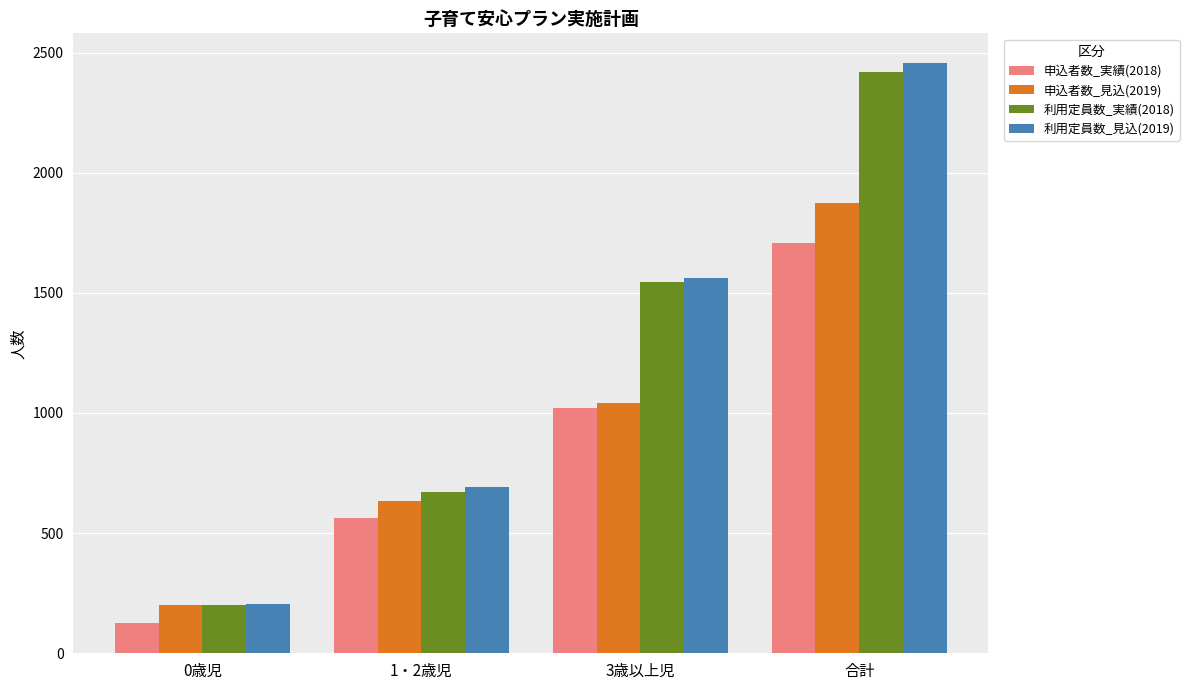

What are all the series names shown in the legend?

申込者数_実績(2018), 申込者数_見込(2019), 利用定員数_実績(2018), 利用定員数_見込(2019)